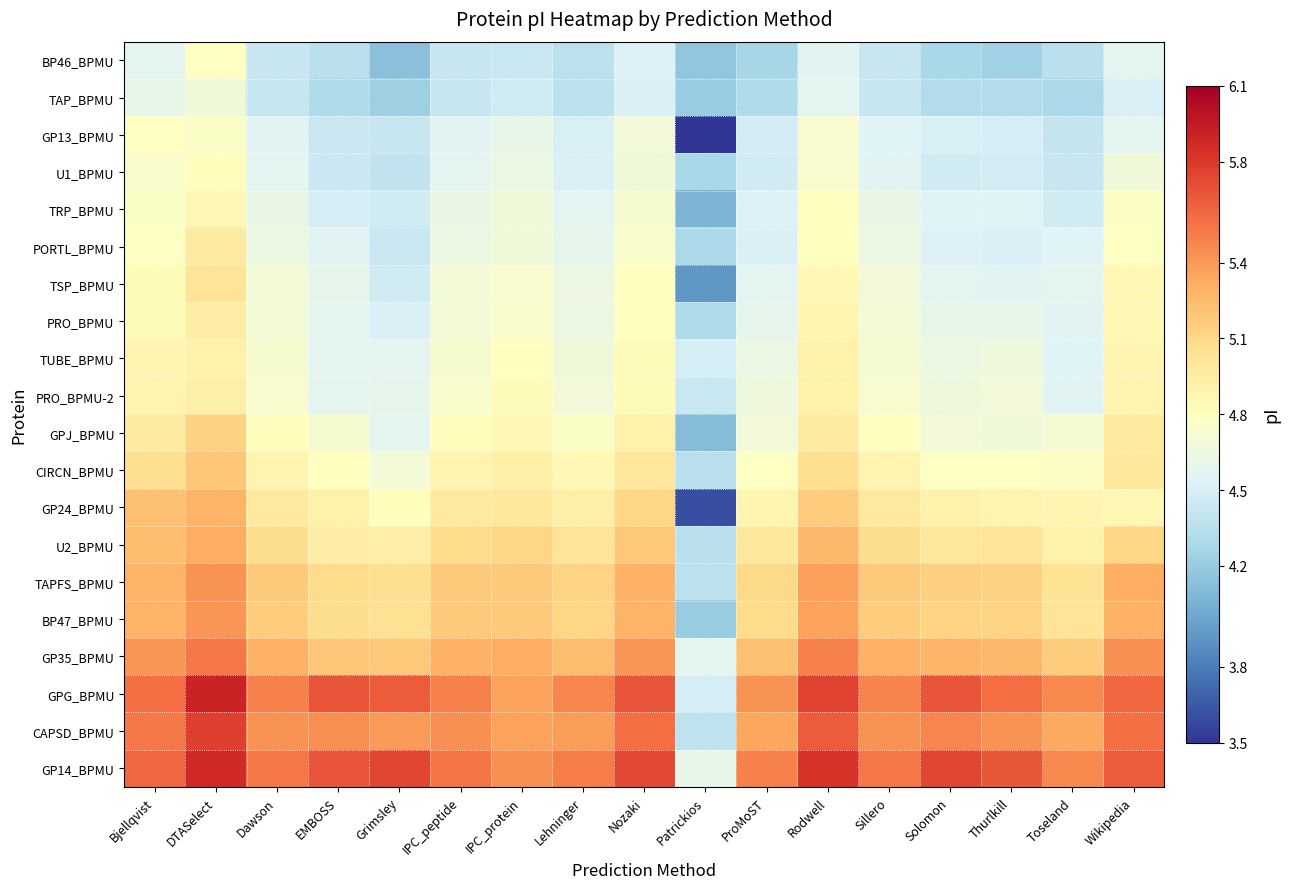

At which category is the sum across all series the highest?

DTASelect